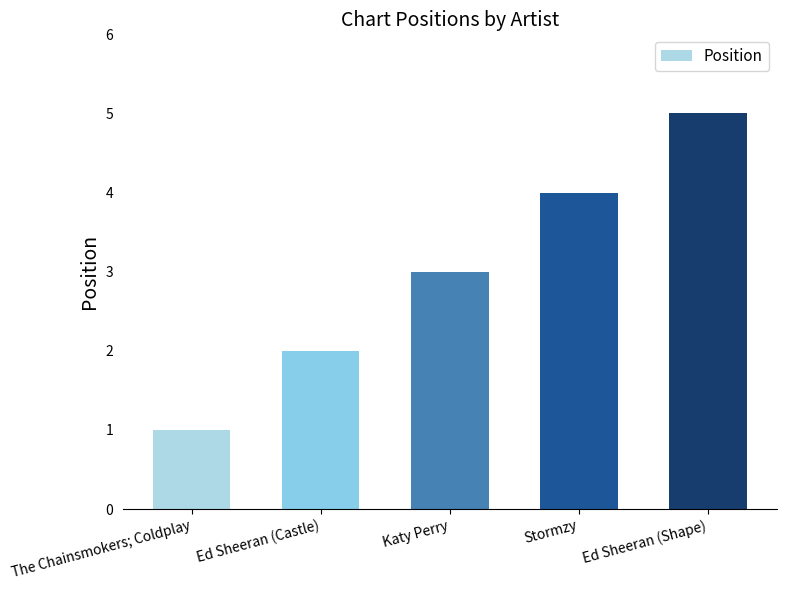

At which label is the value closest to 3?

Katy Perry